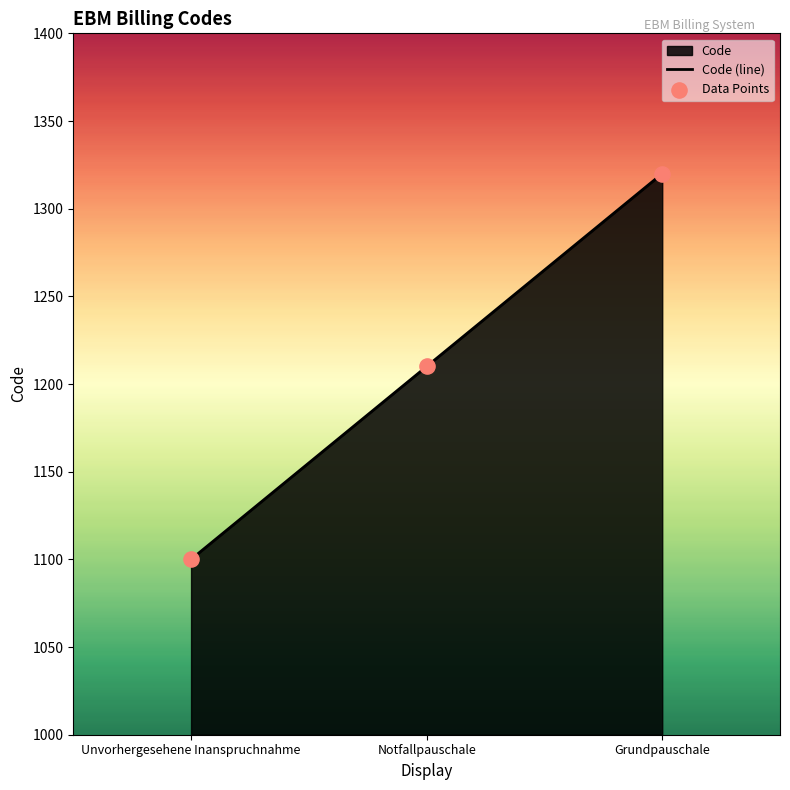

Is the value of Code (line) at Grundpauschale greater than the value of Data Points at Unvorhergesehene Inanspruchnahme?

Yes